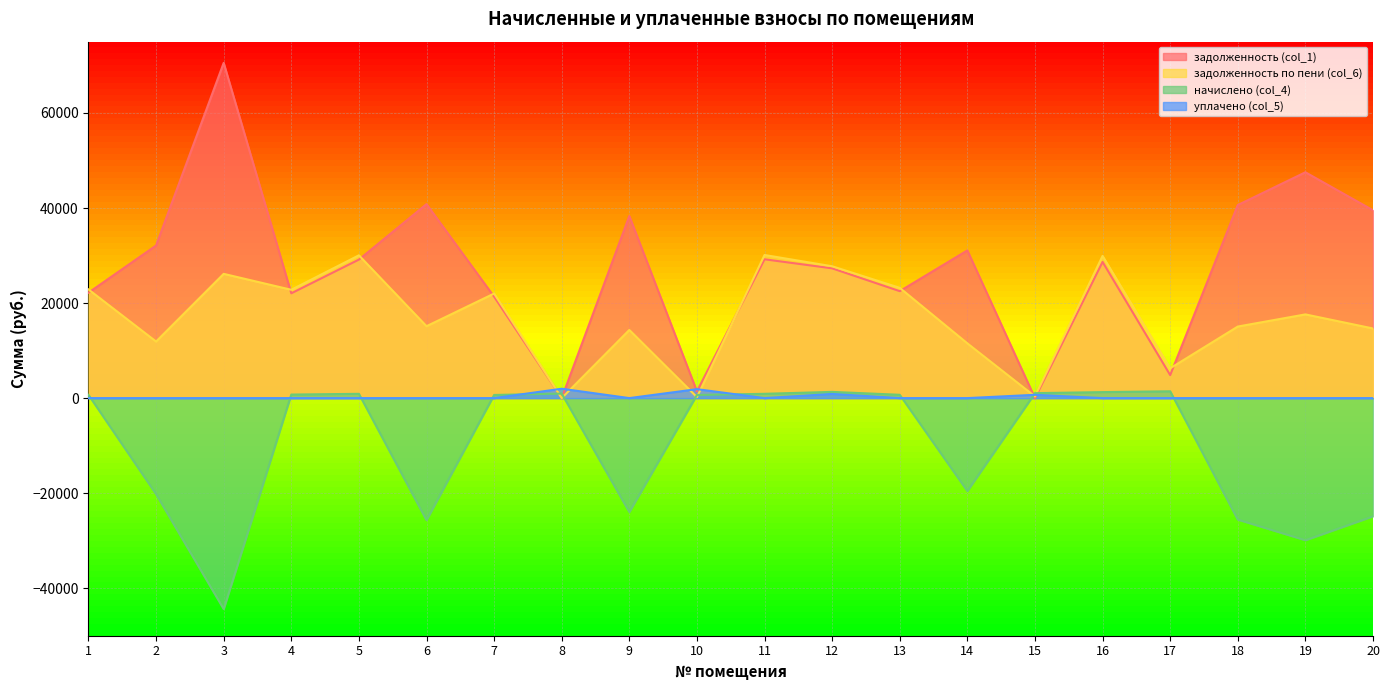

Does the chart display data point markers on the line(s)?

No